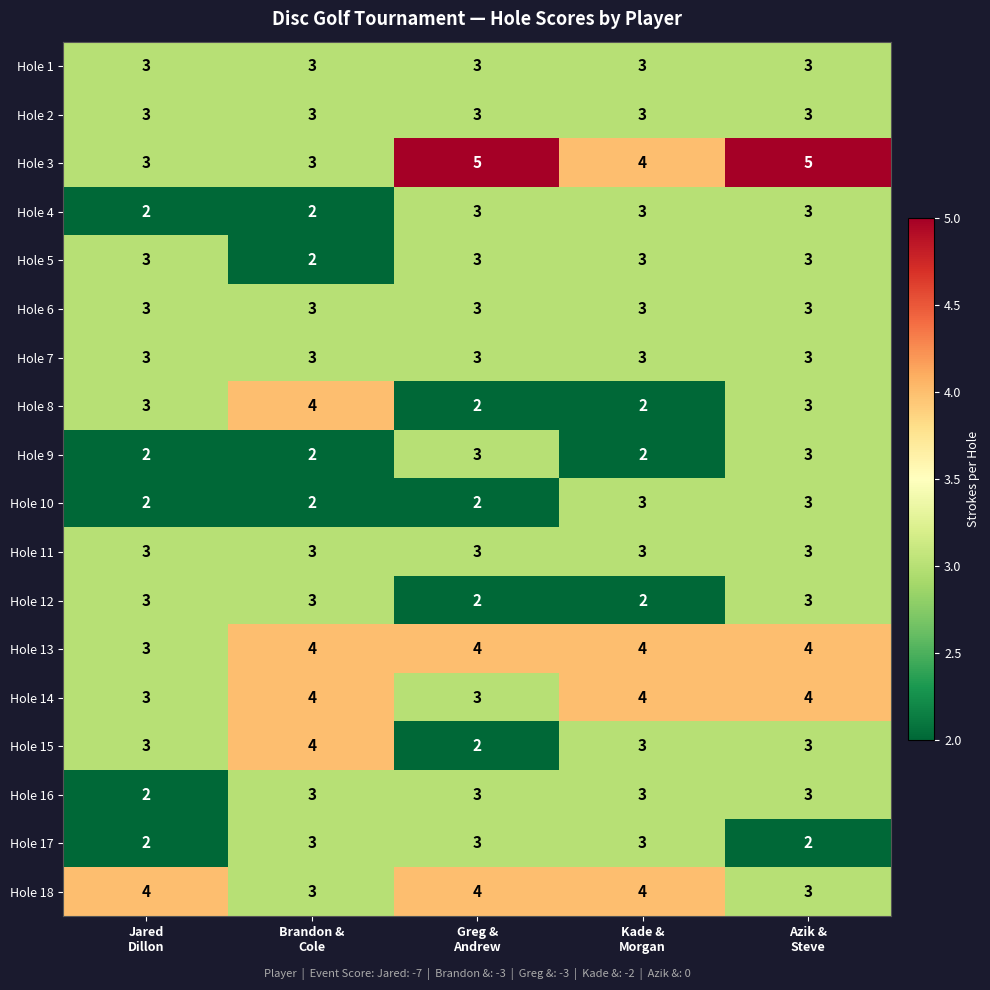

How many Hole 3 values are between 3 and 5?

5